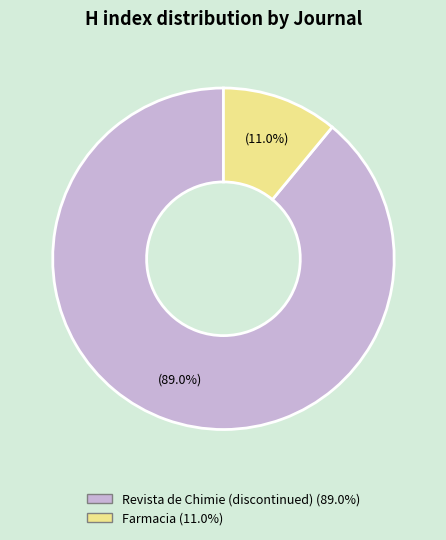

What is the smallest slice in the pie chart?

Farmacia